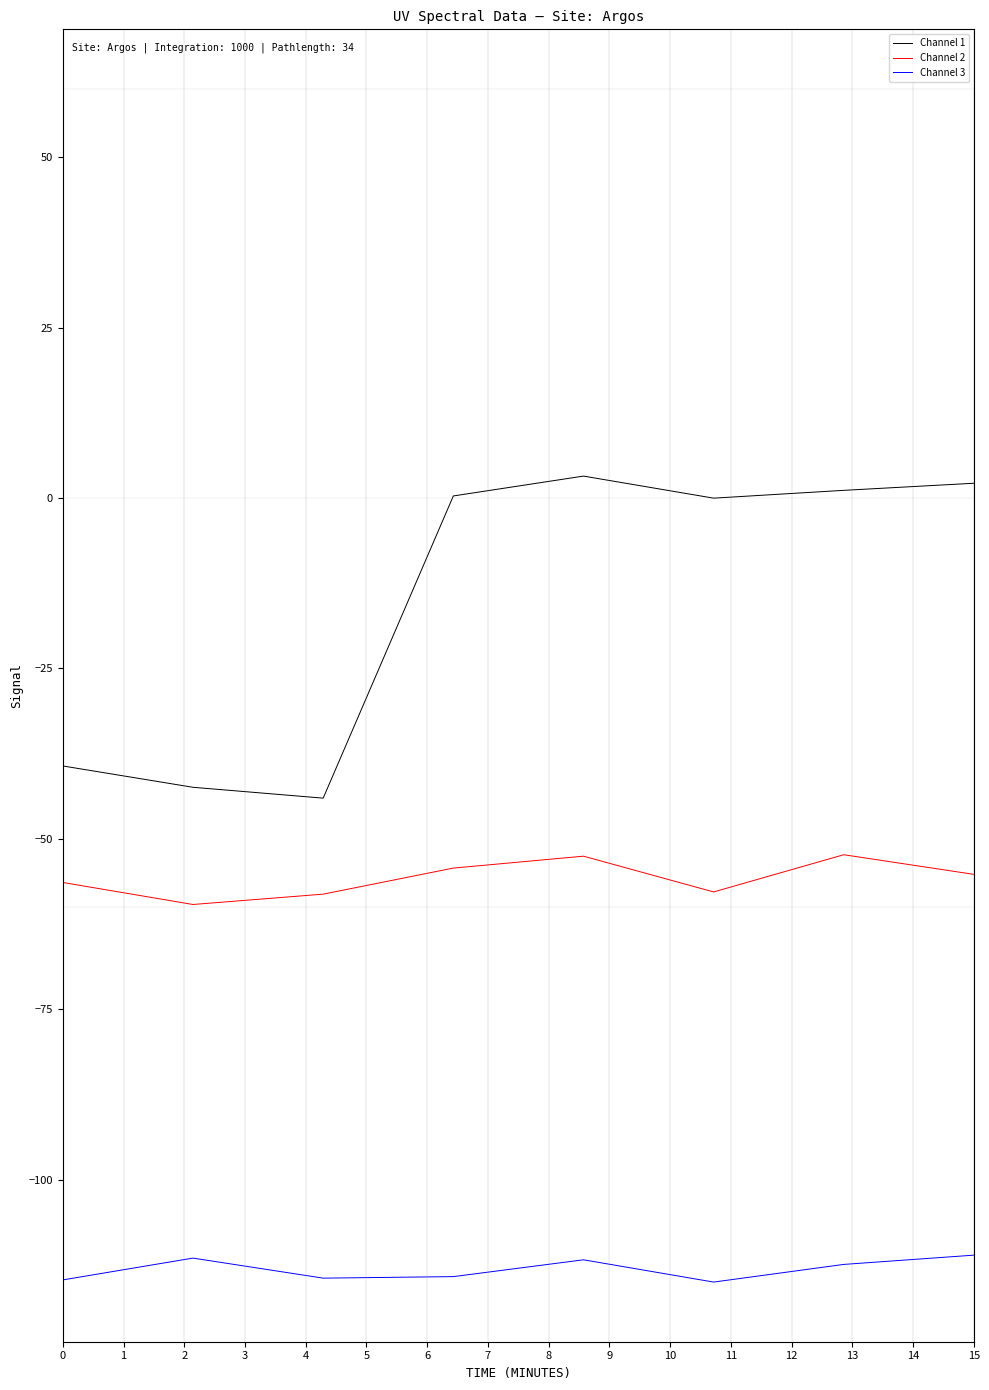

True or false: Channel 2 has a value of -56.4 at 0.

True